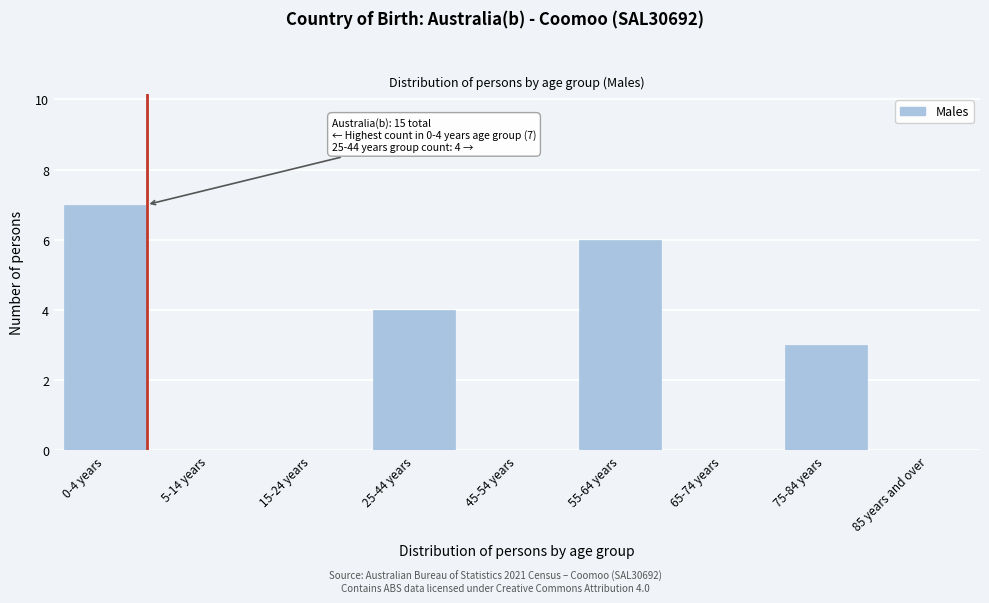

Reading right to left, what are all the values shown in this chart?

85 years and over=0	75-84 years=3	65-74 years=0	55-64 years=6	45-54 years=0	25-44 years=4	15-24 years=0	5-14 years=0	0-4 years=7